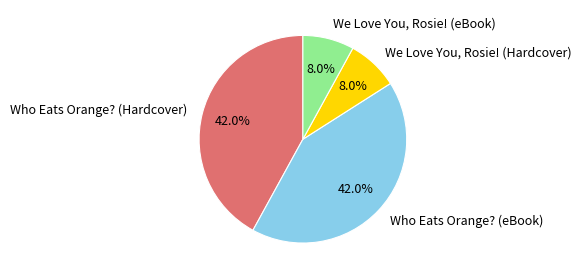

What is the total percentage of We Love You, Rosie! (eBook) and Who Eats Orange? (Hardcover)?

50.0%